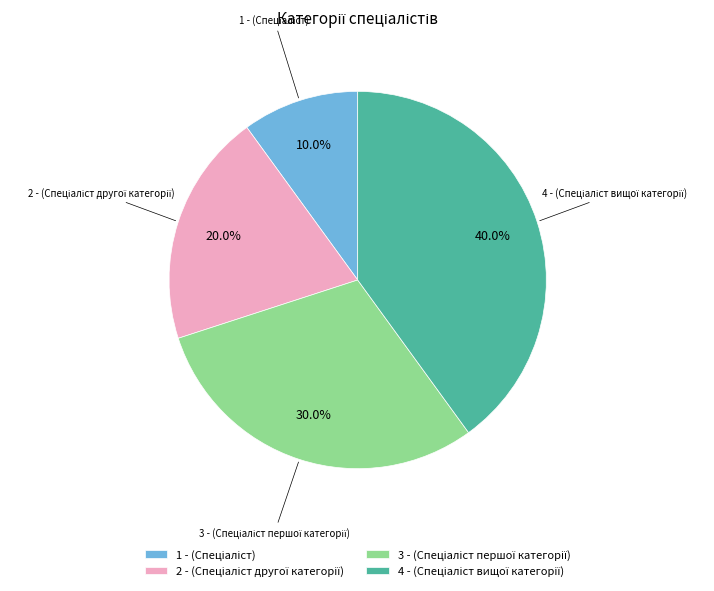

Is there any slice that represents more than half of the pie?

No